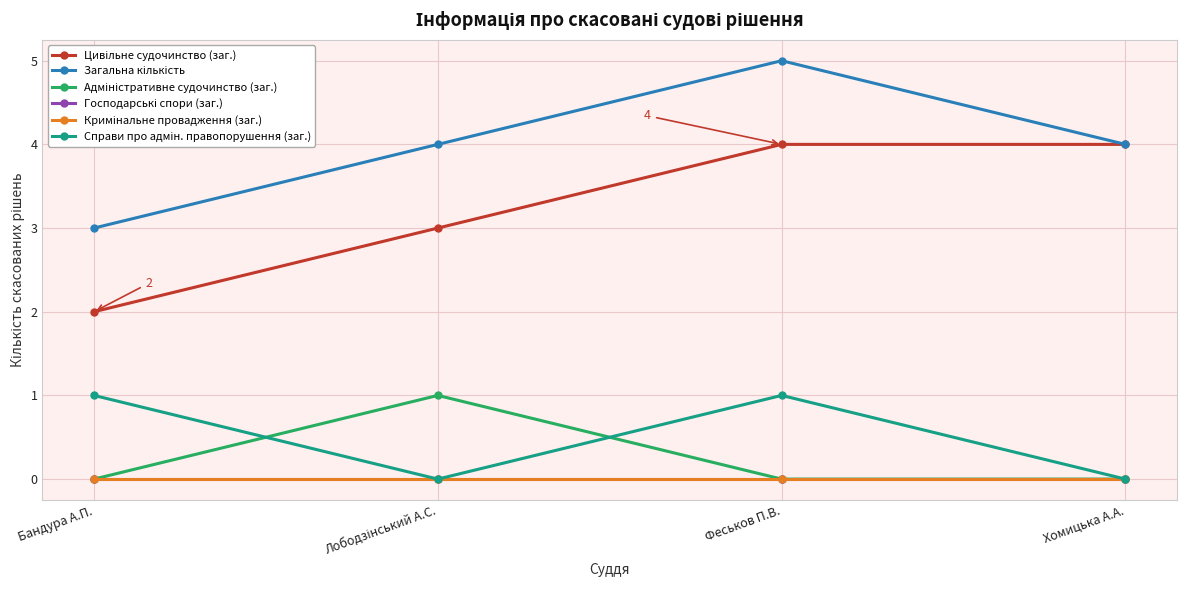

Which series has the largest range (max minus min)?

Цивільне судочинство (заг.)